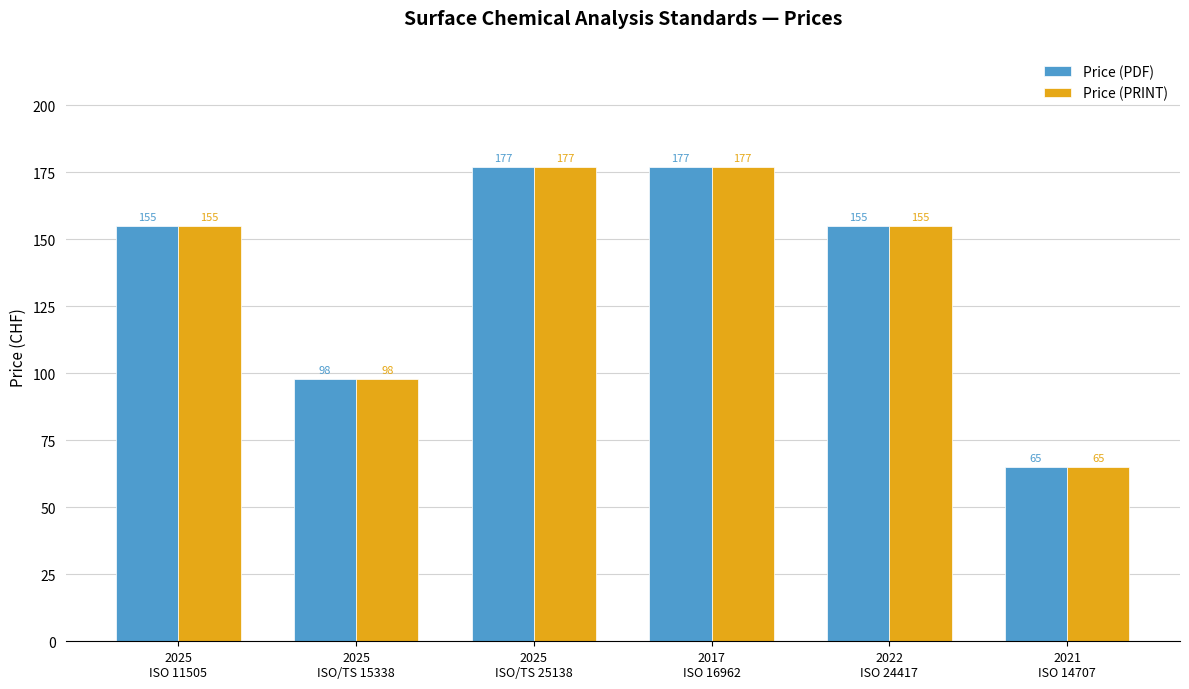

Count the Price (PDF) values in the range 98 to 177.

5